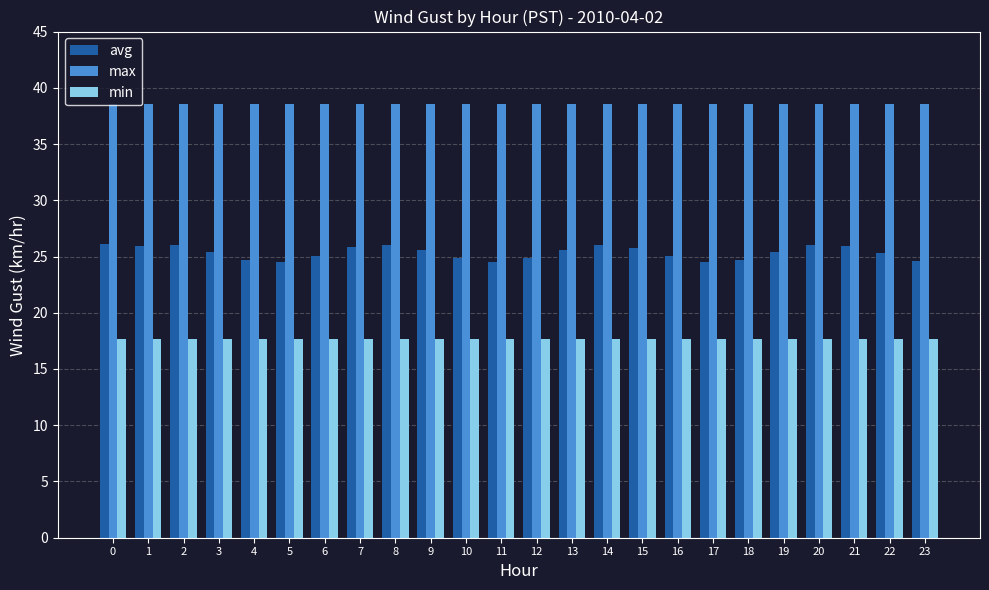

Are the bars grouped side by side (vs. stacked)?

Yes